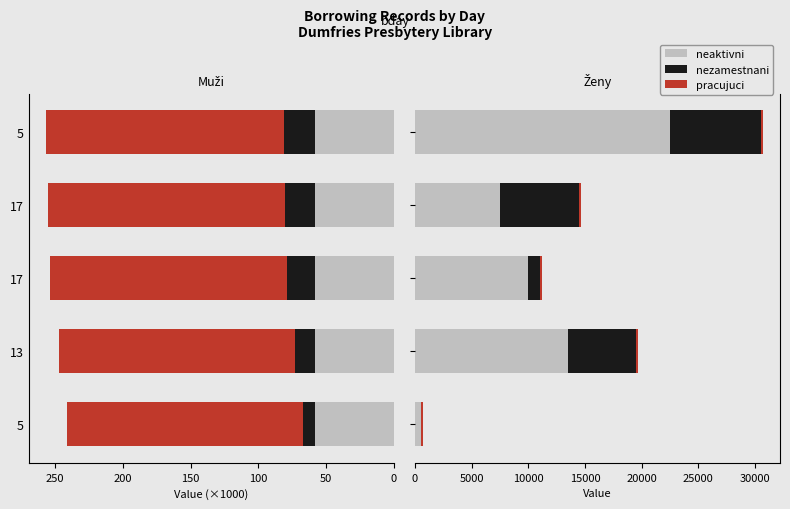

The neaktivni series shows 15396.4 at 17. True or false?

False